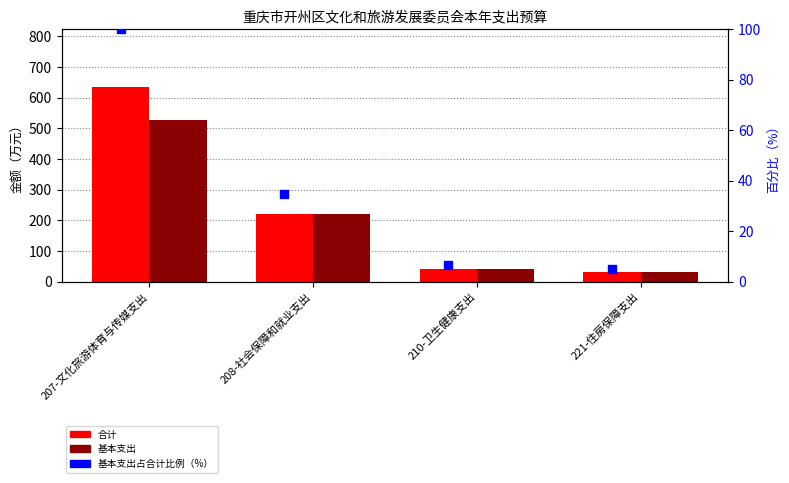

Which series contains the highest Y value?

合计